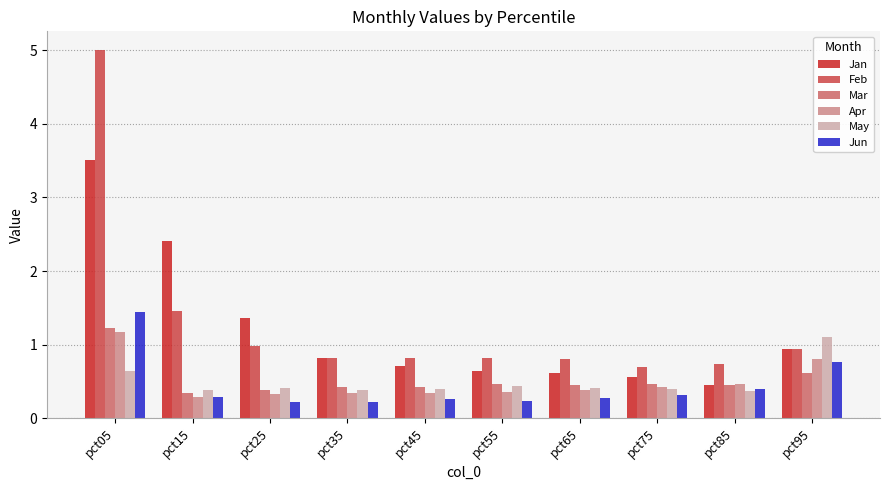

What is the sum of the Feb values at pct45 and pct35?

1.6